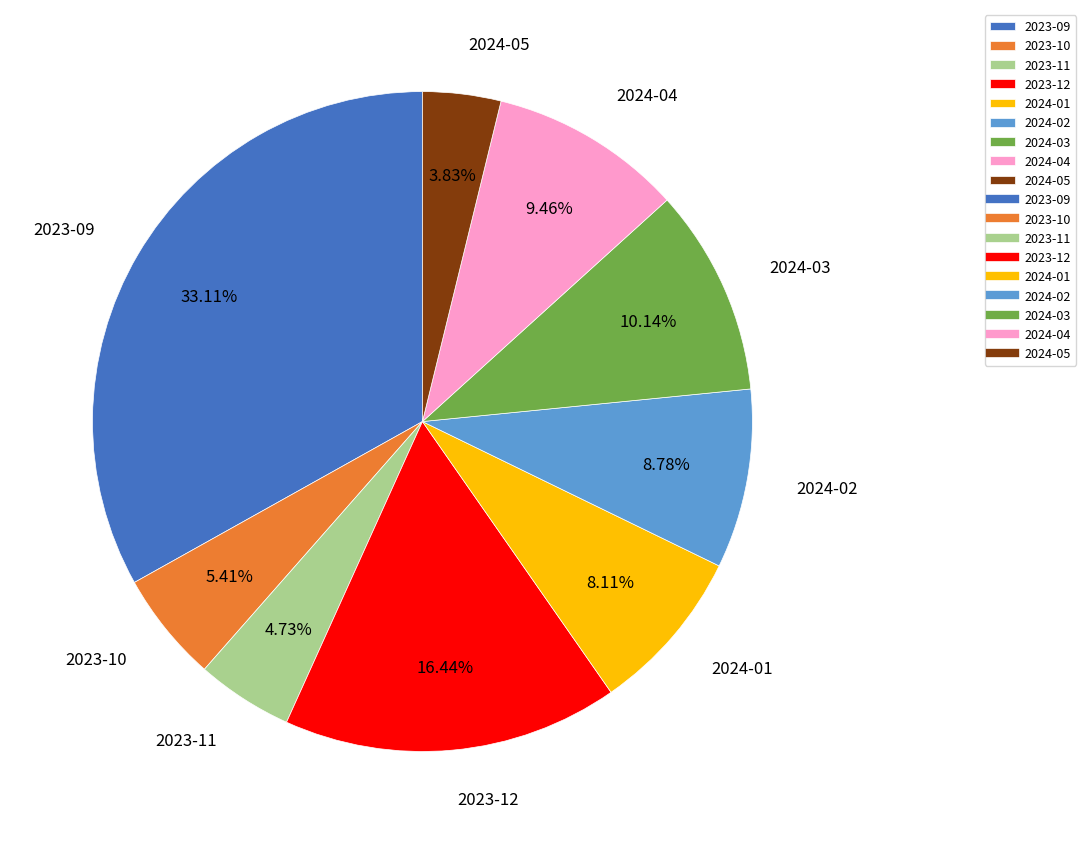

What is the smallest slice in the pie chart?

2024-05